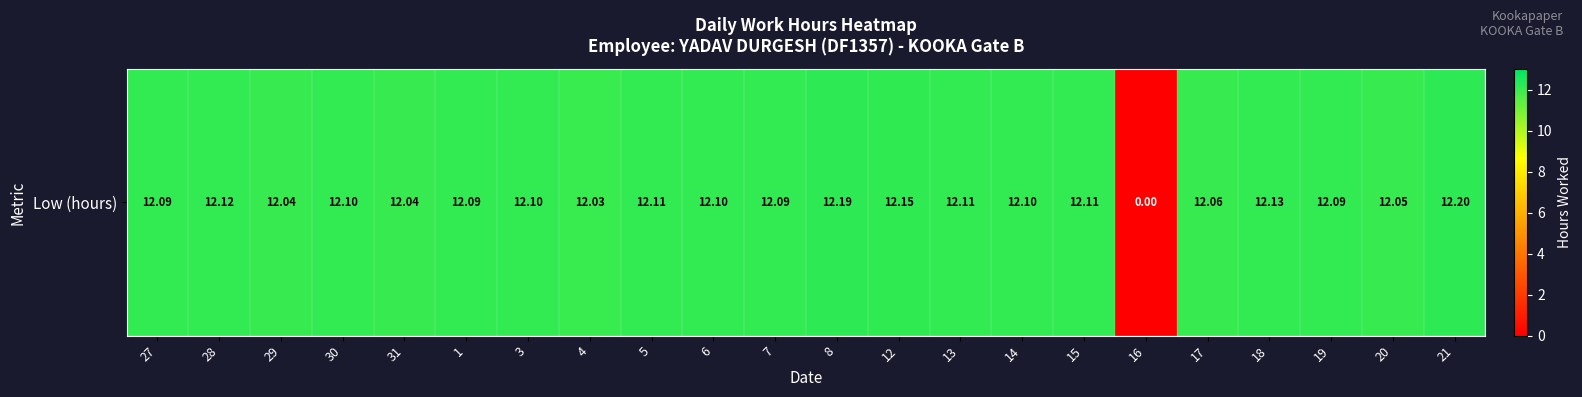

How many values are above zero?

21